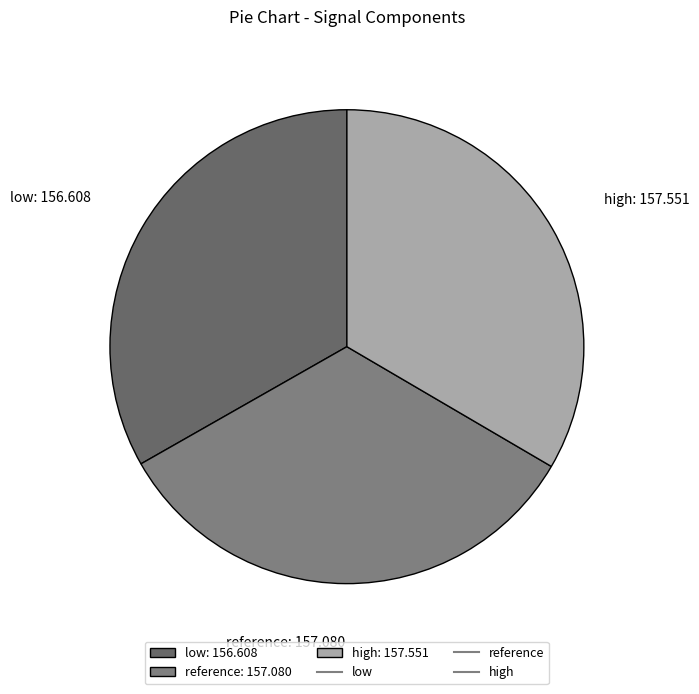

Does any single category account for the majority?

No